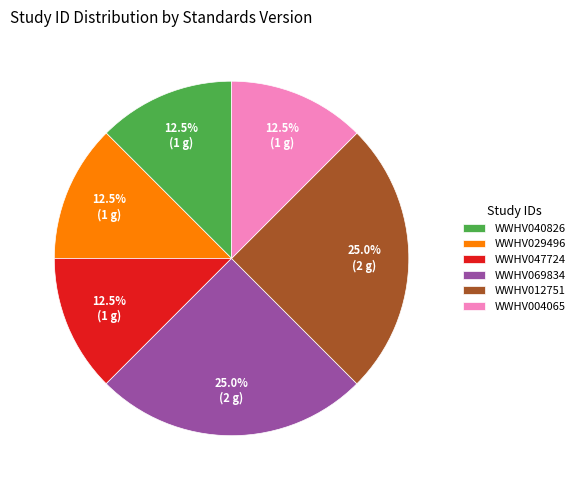

Does any single category account for the majority?

No